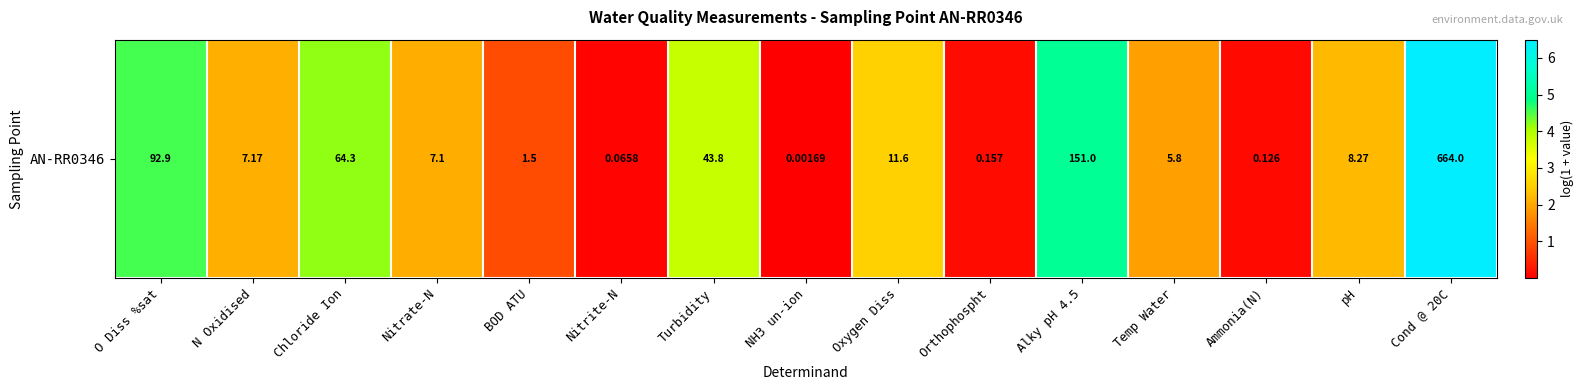

The value at pH is 2.2. True or false?

True